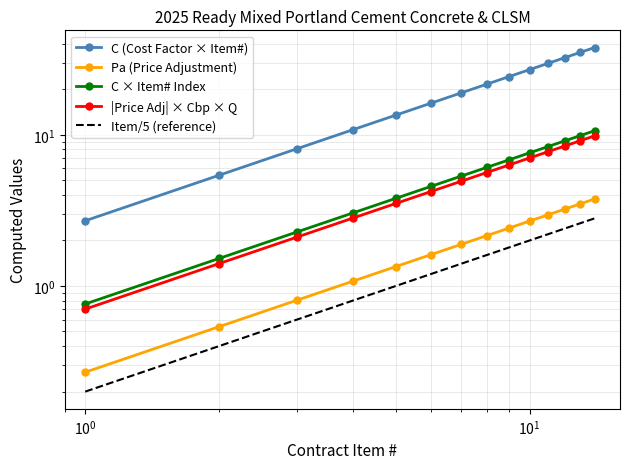

What is the value of the |Price Adj| × Cbp × Q point at the 2nd from the left?

1.4